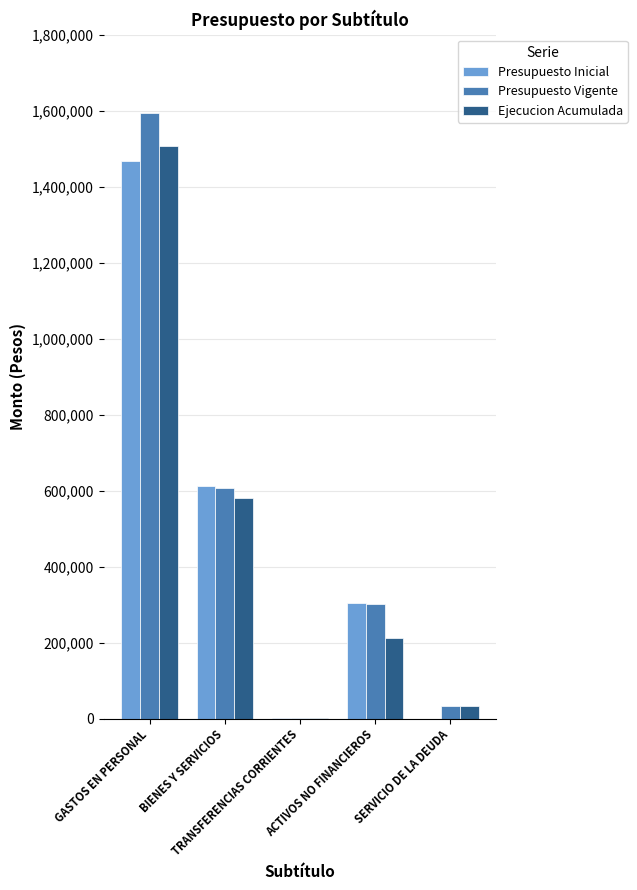

How many groups of bars are there?

5